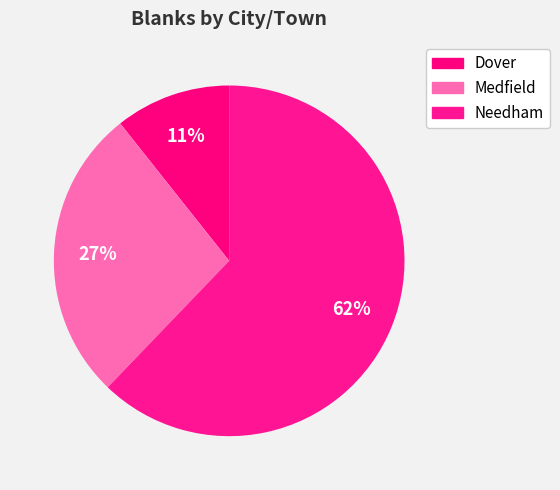

How many slices are in this pie chart?

3